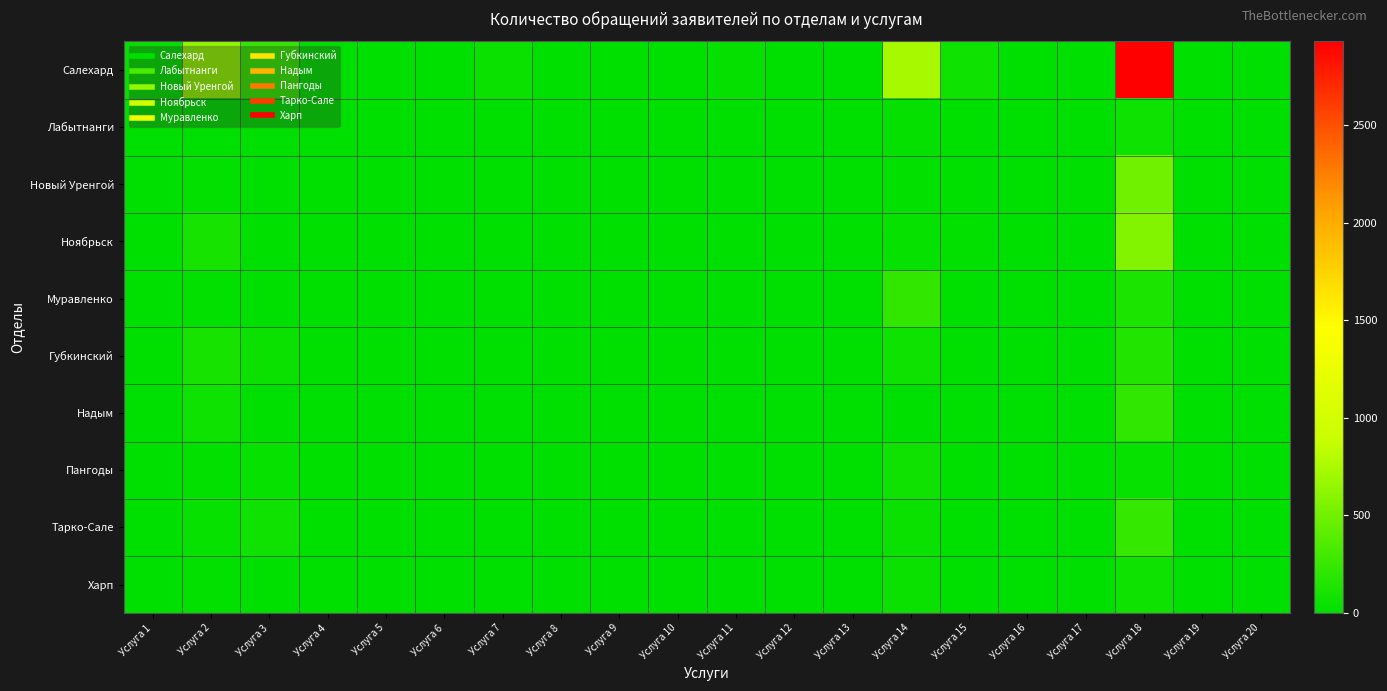

Reading right to left, transcribe all the data shown in this chart.

Салехард: Услуга 20=0	Услуга 19=0	Услуга 18=2928	Услуга 17=6	Услуга 16=0	Услуга 15=65	Услуга 14=739	Услуга 13=0	Услуга 12=0	Услуга 11=30	Услуга 10=0	Услуга 9=3	Услуга 8=4	Услуга 7=55	Услуга 6=3	Услуга 5=7	Услуга 4=0	Услуга 3=229	Услуга 2=643	Услуга 1=29
Лабытнанги: Услуга 20=0	Услуга 19=0	Услуга 18=64	Услуга 17=0	Услуга 16=0	Услуга 15=0	Услуга 14=26	Услуга 13=0	Услуга 12=0	Услуга 11=0	Услуга 10=0	Услуга 9=0	Услуга 8=0	Услуга 7=0	Услуга 6=0	Услуга 5=0	Услуга 4=0	Услуга 3=11	Услуга 2=3	Услуга 1=2
Новый Уренгой: Услуга 20=0	Услуга 19=0	Услуга 18=501	Услуга 17=0	Услуга 16=0	Услуга 15=2	Услуга 14=18	Услуга 13=0	Услуга 12=0	Услуга 11=0	Услуга 10=0	Услуга 9=0	Услуга 8=0	Услуга 7=4	Услуга 6=2	Услуга 5=0	Услуга 4=0	Услуга 3=4	Услуга 2=18	Услуга 1=0
Ноябрьск: Услуга 20=0	Услуга 19=0	Услуга 18=583	Услуга 17=2	Услуга 16=0	Услуга 15=16	Услуга 14=42	Услуга 13=0	Услуга 12=0	Услуга 11=11	Услуга 10=0	Услуга 9=0	Услуга 8=3	Услуга 7=6	Услуга 6=0	Услуга 5=0	Услуга 4=0	Услуга 3=10	Услуга 2=111	Услуга 1=1
Муравленко: Услуга 20=0	Услуга 19=0	Услуга 18=124	Услуга 17=2	Услуга 16=0	Услуга 15=7	Услуга 14=219	Услуга 13=0	Услуга 12=0	Услуга 11=5	Услуга 10=0	Услуга 9=0	Услуга 8=0	Услуга 7=7	Услуга 6=0	Услуга 5=0	Услуга 4=0	Услуга 3=0	Услуга 2=21	Услуга 1=0
Губкинский: Услуга 20=0	Услуга 19=0	Услуга 18=154	Услуга 17=0	Услуга 16=0	Услуга 15=4	Услуга 14=66	Услуга 13=0	Услуга 12=0	Услуга 11=0	Услуга 10=0	Услуга 9=0	Услуга 8=0	Услуга 7=2	Услуга 6=0	Услуга 5=0	Услуга 4=0	Услуга 3=47	Услуга 2=104	Услуга 1=0
Надым: Услуга 20=0	Услуга 19=0	Услуга 18=215	Услуга 17=0	Услуга 16=0	Услуга 15=7	Услуга 14=1	Услуга 13=0	Услуга 12=0	Услуга 11=0	Услуга 10=0	Услуга 9=0	Услуга 8=0	Услуга 7=7	Услуга 6=0	Услуга 5=0	Услуга 4=0	Услуга 3=6	Услуга 2=59	Услуга 1=1
Пангоды: Услуга 20=0	Услуга 19=0	Услуга 18=35	Услуга 17=0	Услуга 16=0	Услуга 15=0	Услуга 14=79	Услуга 13=0	Услуга 12=0	Услуга 11=0	Услуга 10=0	Услуга 9=0	Услуга 8=0	Услуга 7=3	Услуга 6=0	Услуга 5=0	Услуга 4=0	Услуга 3=37	Услуга 2=12	Услуга 1=0
Тарко-Сале: Услуга 20=0	Услуга 19=0	Услуга 18=236	Услуга 17=0	Услуга 16=0	Услуга 15=0	Услуга 14=55	Услуга 13=0	Услуга 12=0	Услуга 11=3	Услуга 10=0	Услуга 9=2	Услуга 8=0	Услуга 7=10	Услуга 6=0	Услуга 5=0	Услуга 4=0	Услуга 3=69	Услуга 2=35	Услуга 1=0
Харп: Услуга 20=0	Услуга 19=0	Услуга 18=67	Услуга 17=0	Услуга 16=0	Услуга 15=3	Услуга 14=51	Услуга 13=0	Услуга 12=0	Услуга 11=0	Услуга 10=0	Услуга 9=0	Услуга 8=0	Услуга 7=3	Услуга 6=0	Услуга 5=0	Услуга 4=0	Услуга 3=4	Услуга 2=17	Услуга 1=7